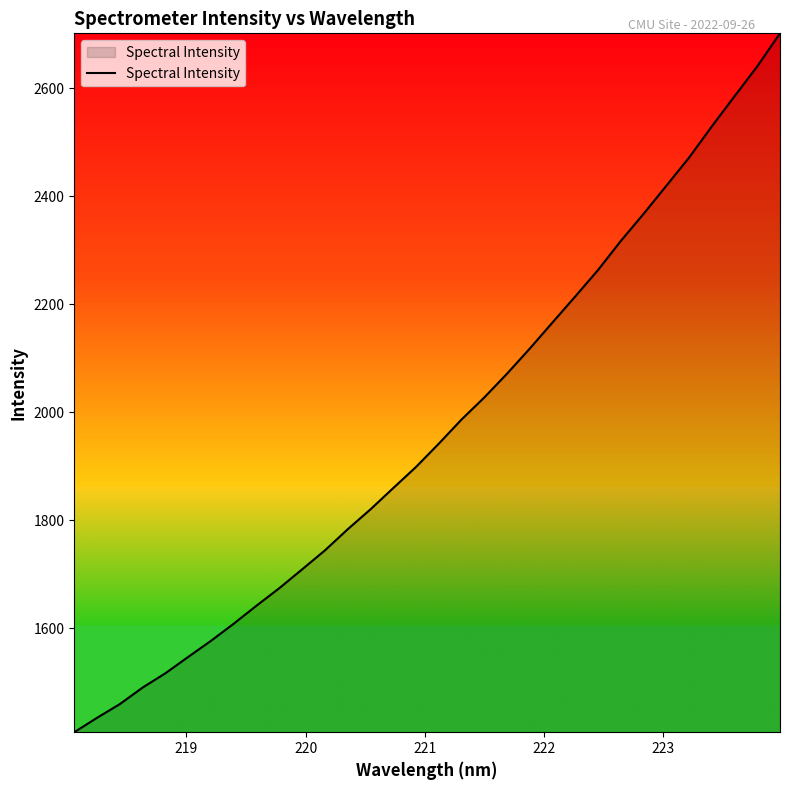

What is the minimum value shown in the chart?

1407.4